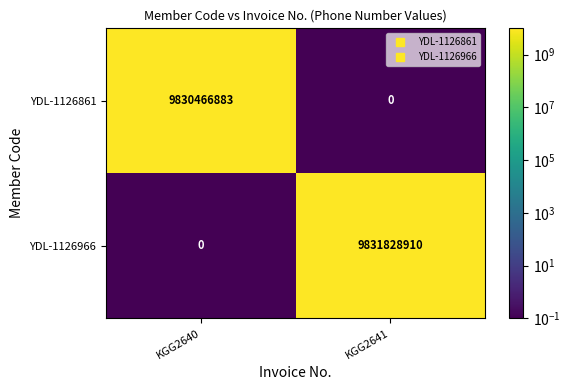

Which label corresponds to the largest value in the chart?

KGG2641